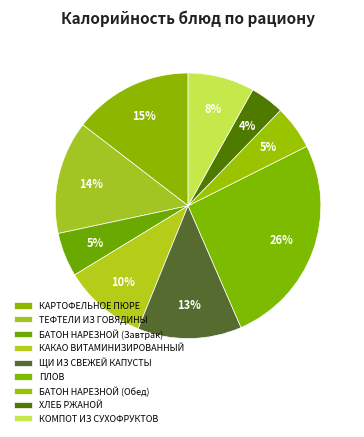

Which slice is the smallest?

ХЛЕБ РЖАНОЙ